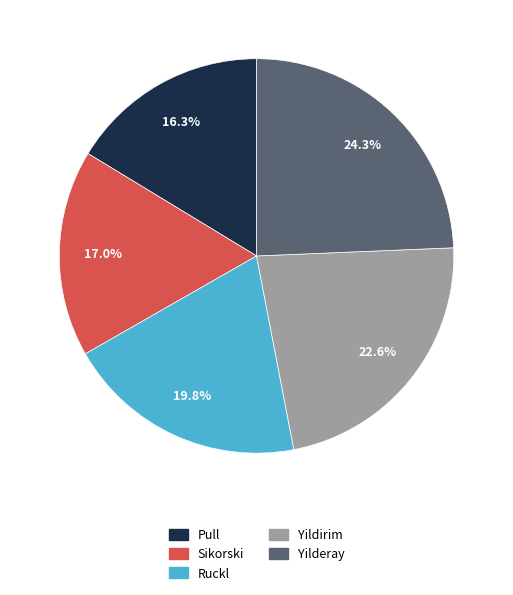

Approximately how many times larger is the value at Yildirim compared to Pull?

1.4